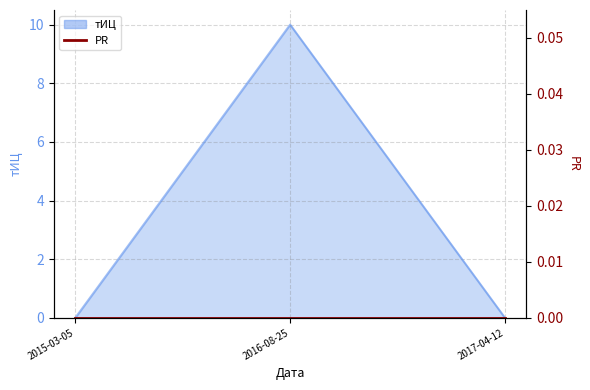

What is the sum of all values?

10